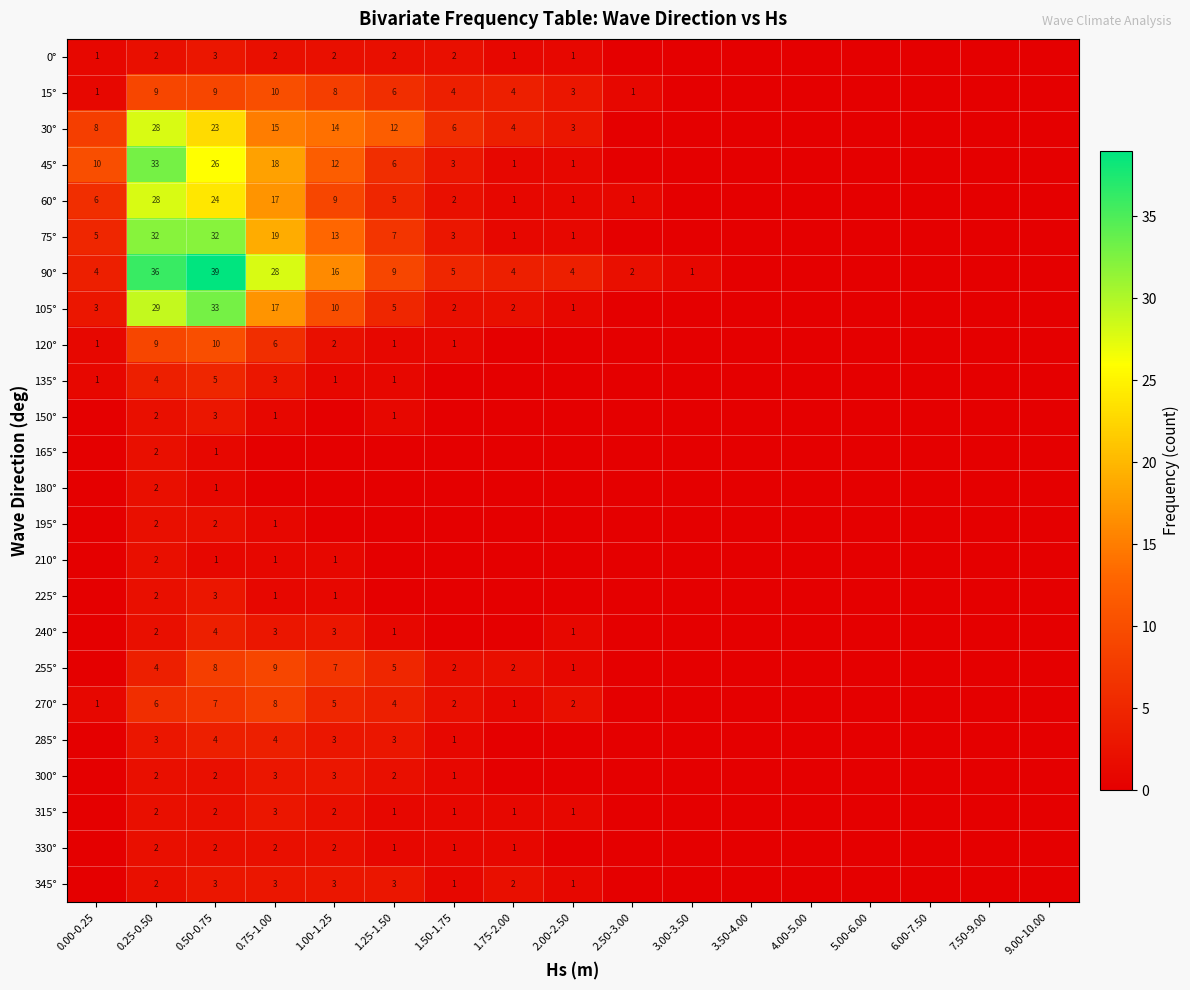

How many data points does each series have?

17